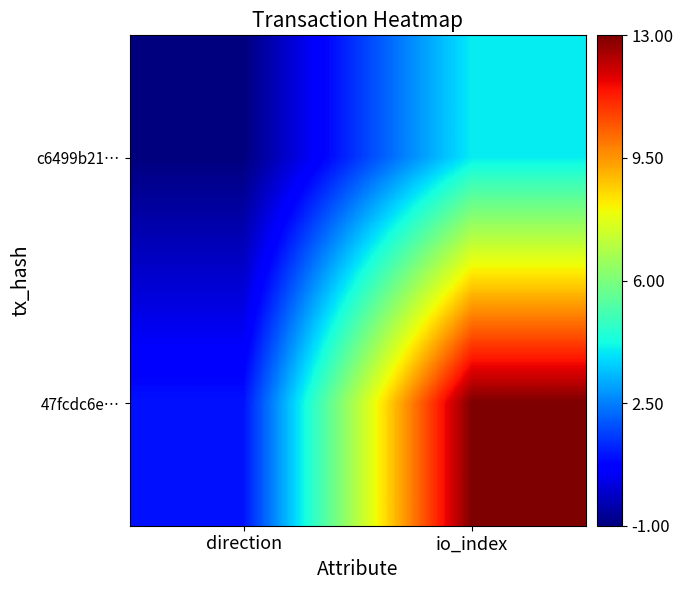

Reading right to left, list all the values displayed in this chart.

c6499b21…: io_index=4	direction=-1
47fcdc6e…: io_index=13	direction=1